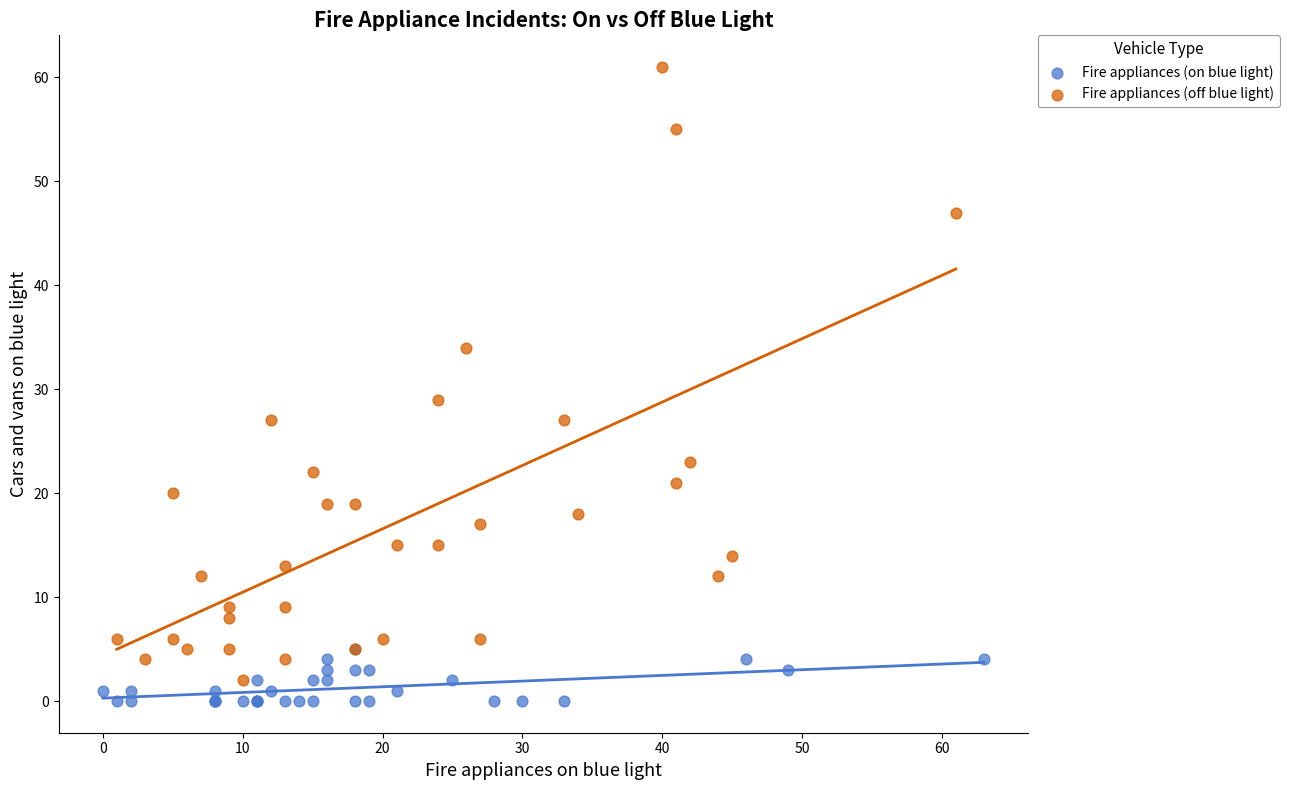

Which series reaches the maximum Y coordinate?

Fire appliances (off blue light)